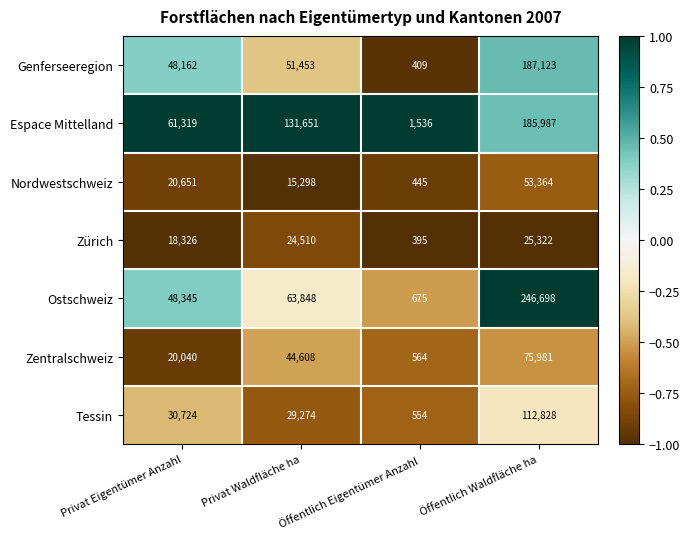

How many distinct data groups are displayed?

7